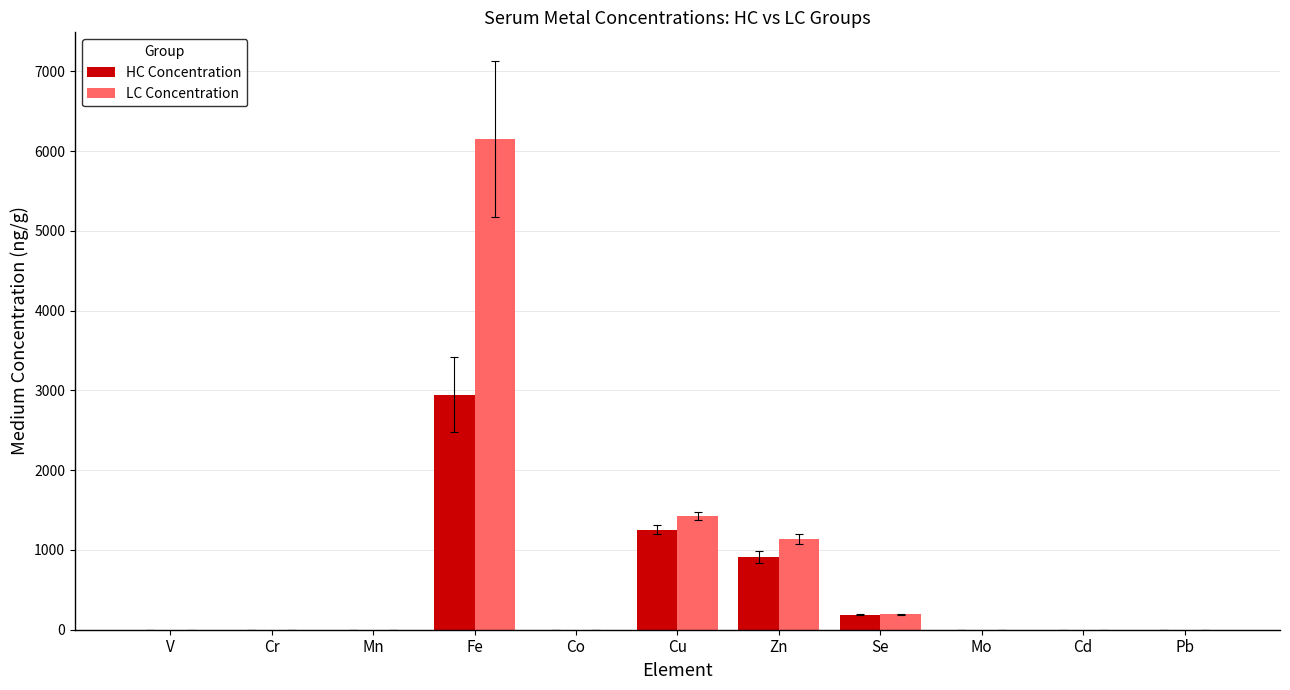

Where does the LC Concentration series first go above 1?

Mn